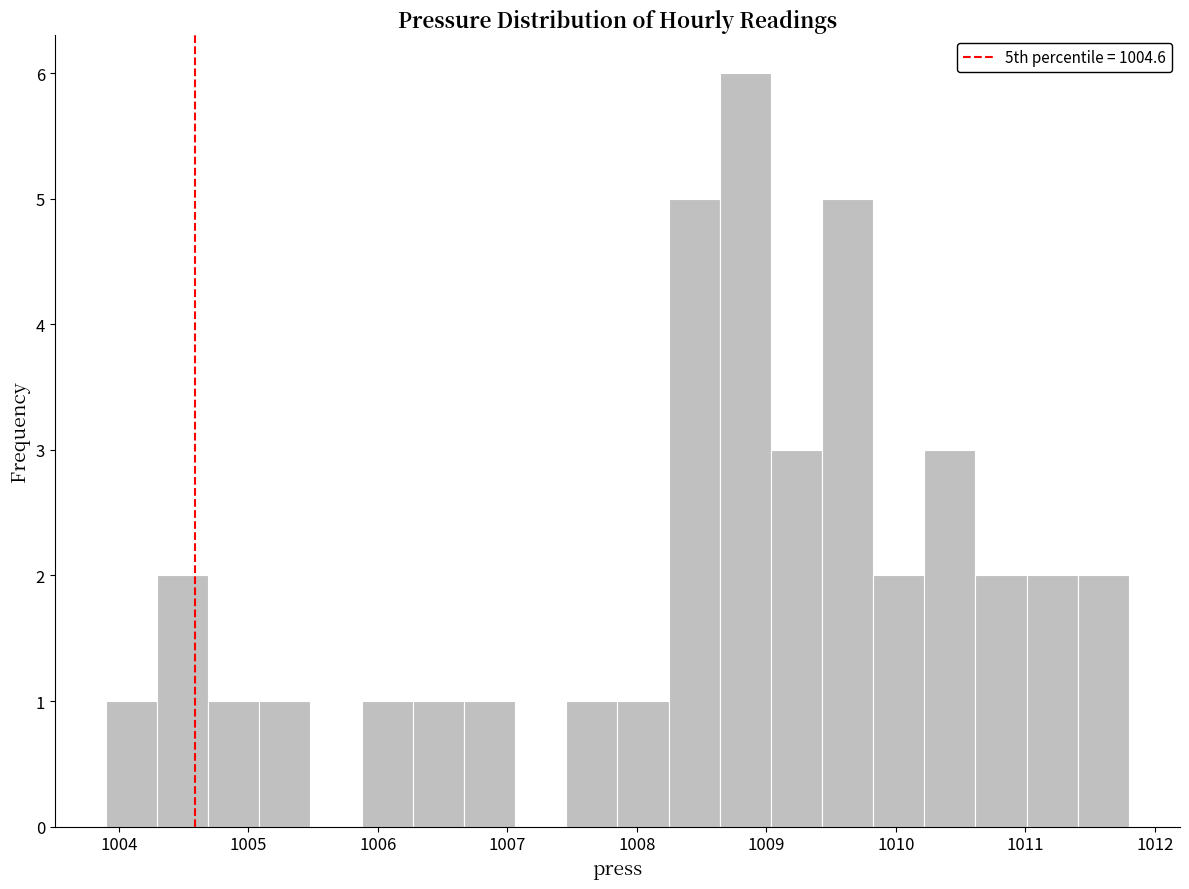

Read against the x-axis, roughly where is the centre of the tallest bar?

1008.8